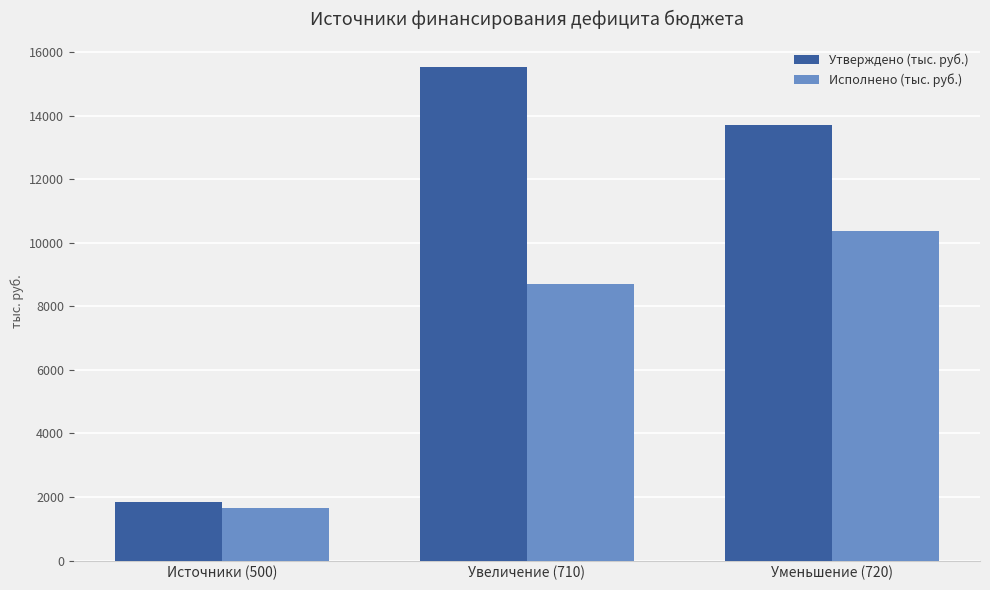

The Утверждено (тыс. руб.) series shows 15546.4 at Увеличение (710). True or false?

True